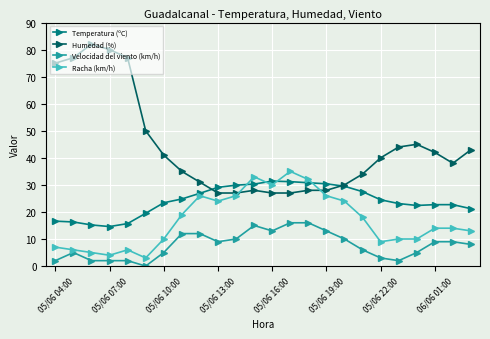

How many data points in Temperatura (ºC) are less than 24?

12